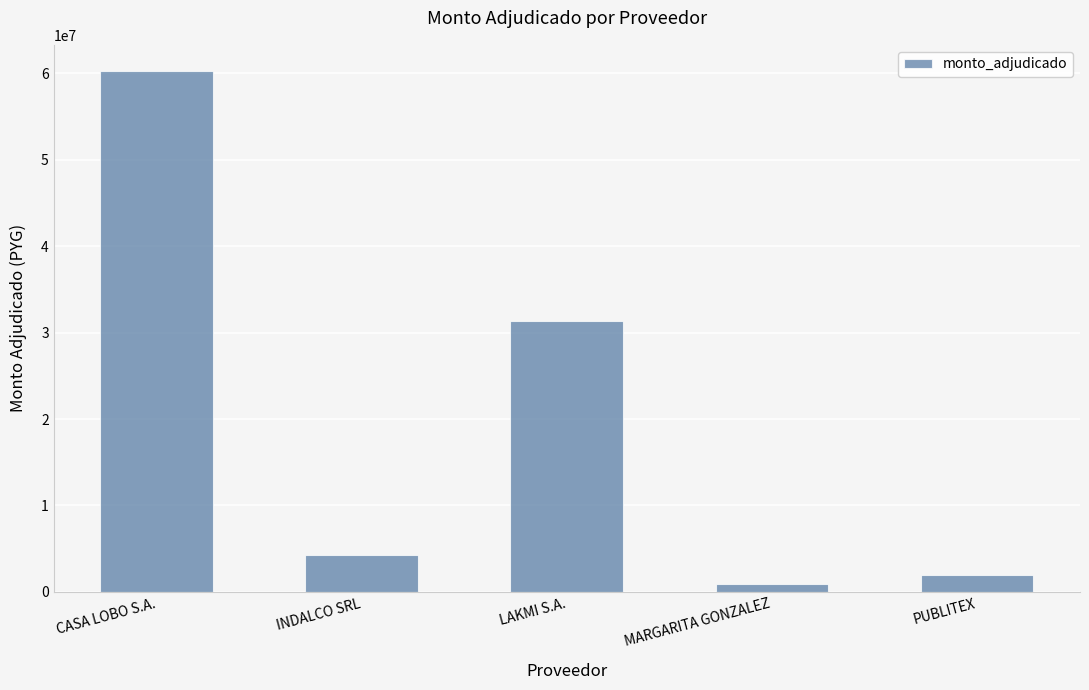

At which label is the value closest to 30618500?

LAKMI S.A.